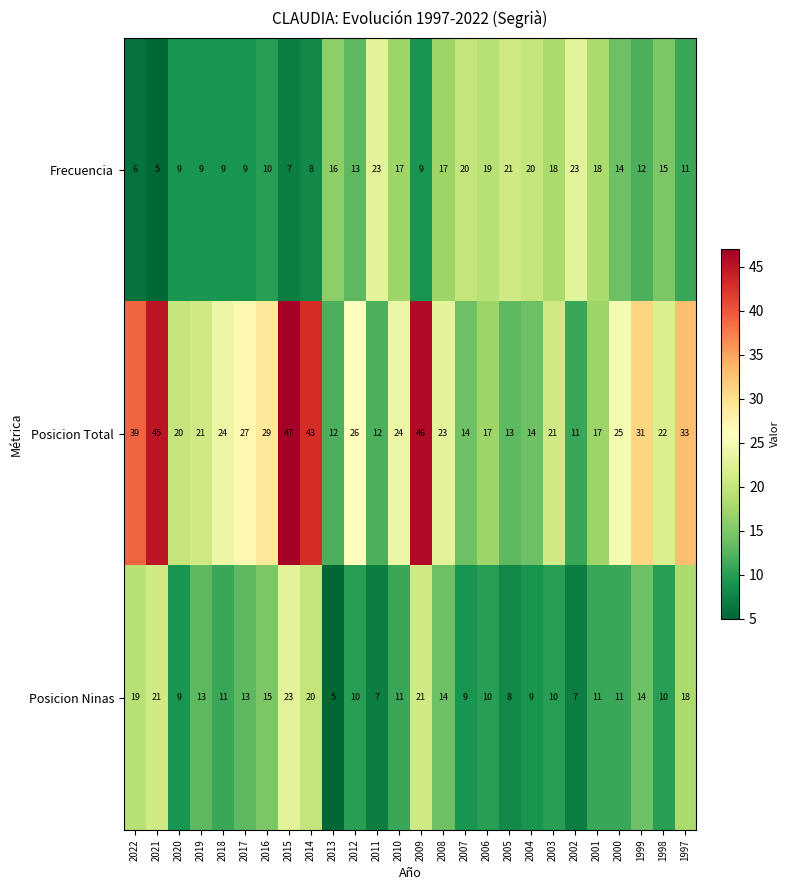

At how many categories does at least one series exceed 10?

26